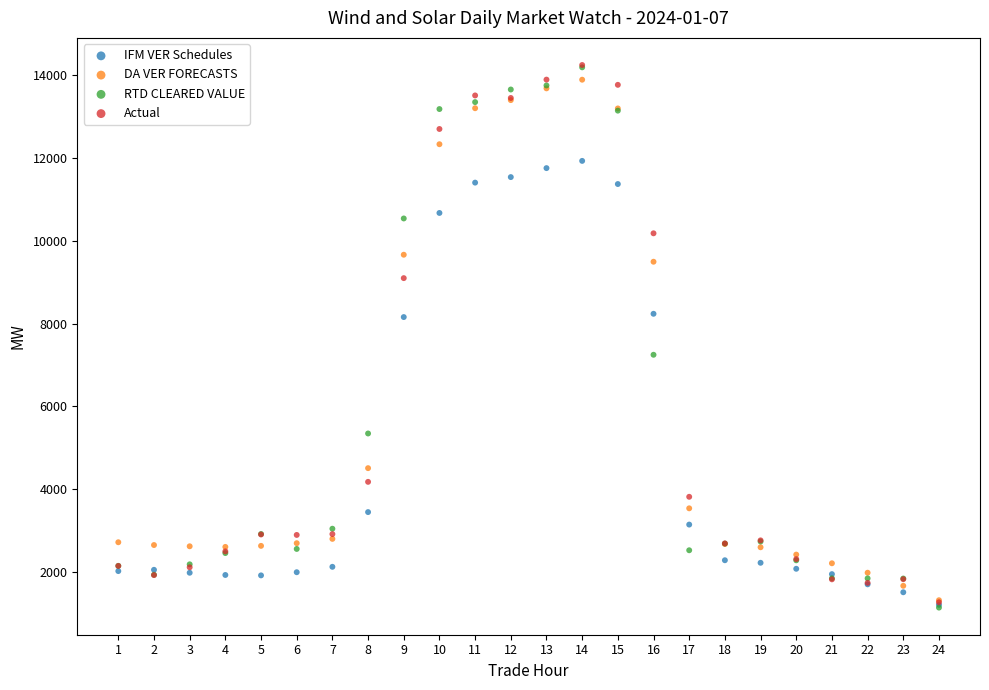

In the DA VER FORECASTS series, what Y value is closest to 7603?

9491.8